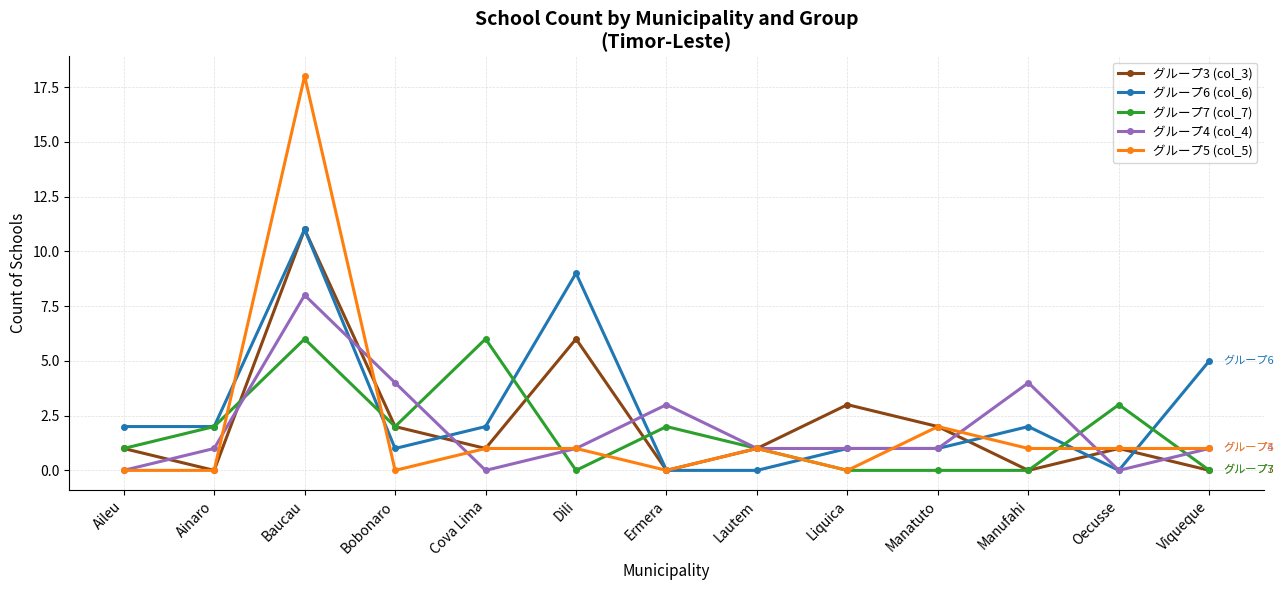

What is the sum of all グループ3 (col_3) values?

28